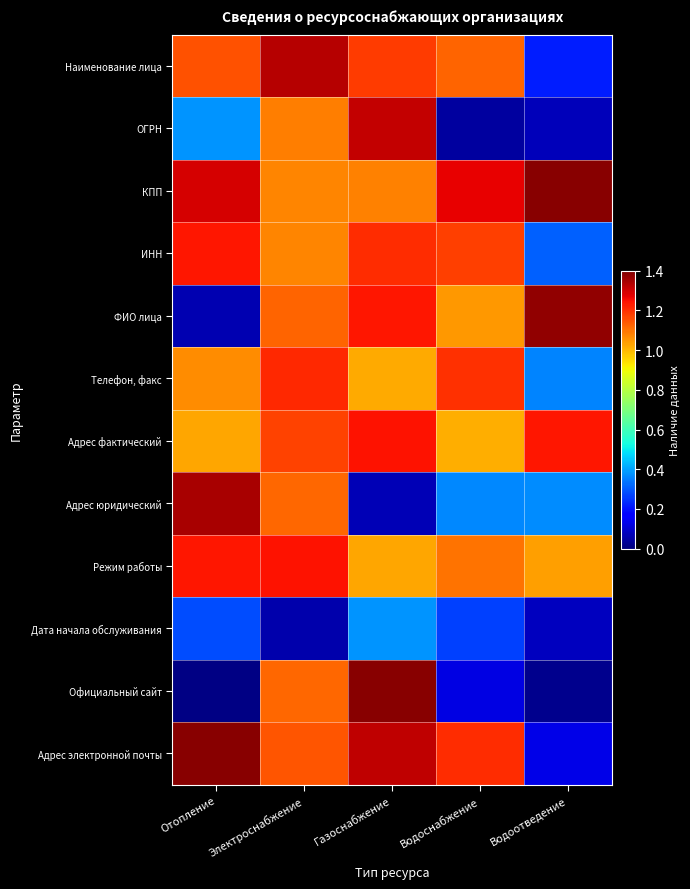

Which series has the widest spread of values?

Официальный сайт